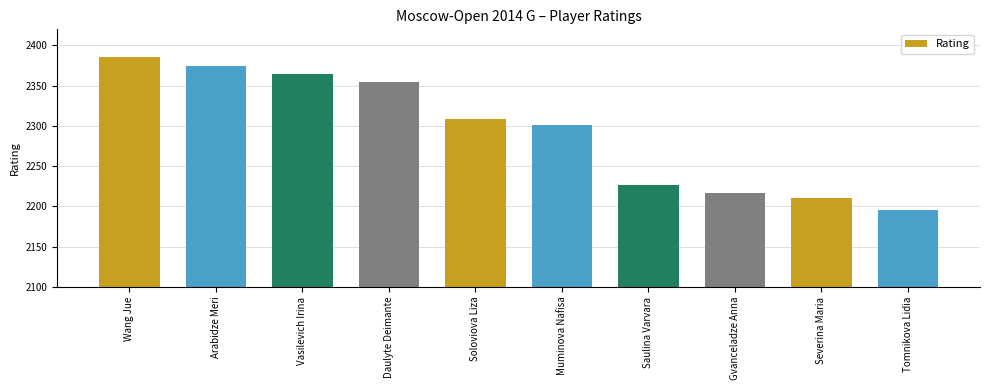

Read the value at Vasilevich Irina.

2365